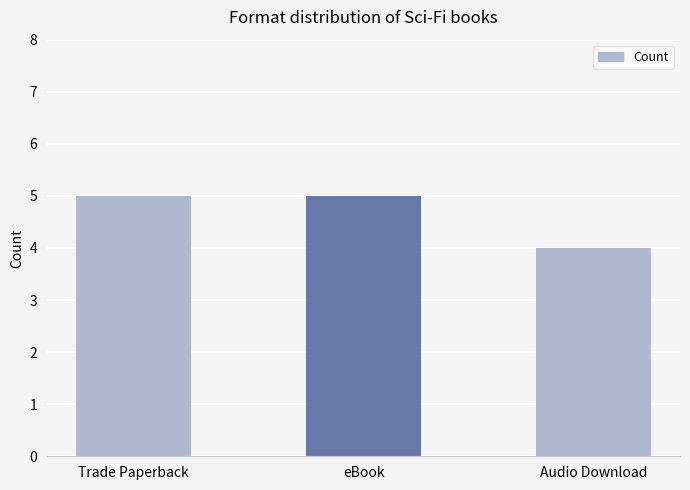

Count the values in the range 4 to 5.

3